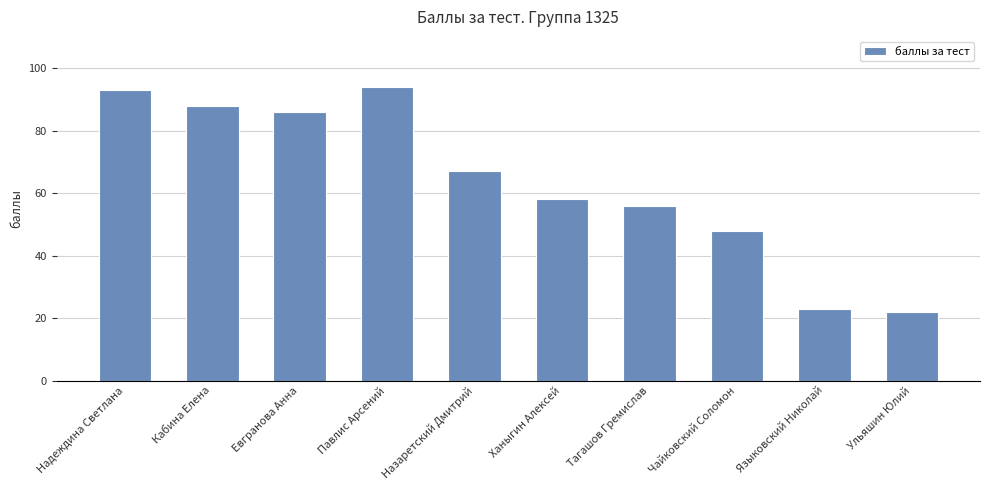

What is the change in value from Евграновa Анна to Тагашов Гремислав?

-30